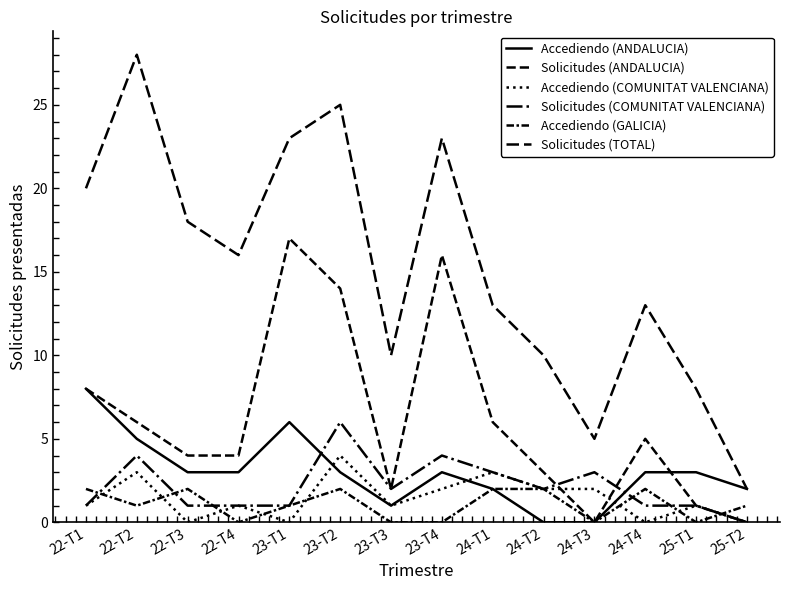

Is this an area chart (filled region under the line)?

No